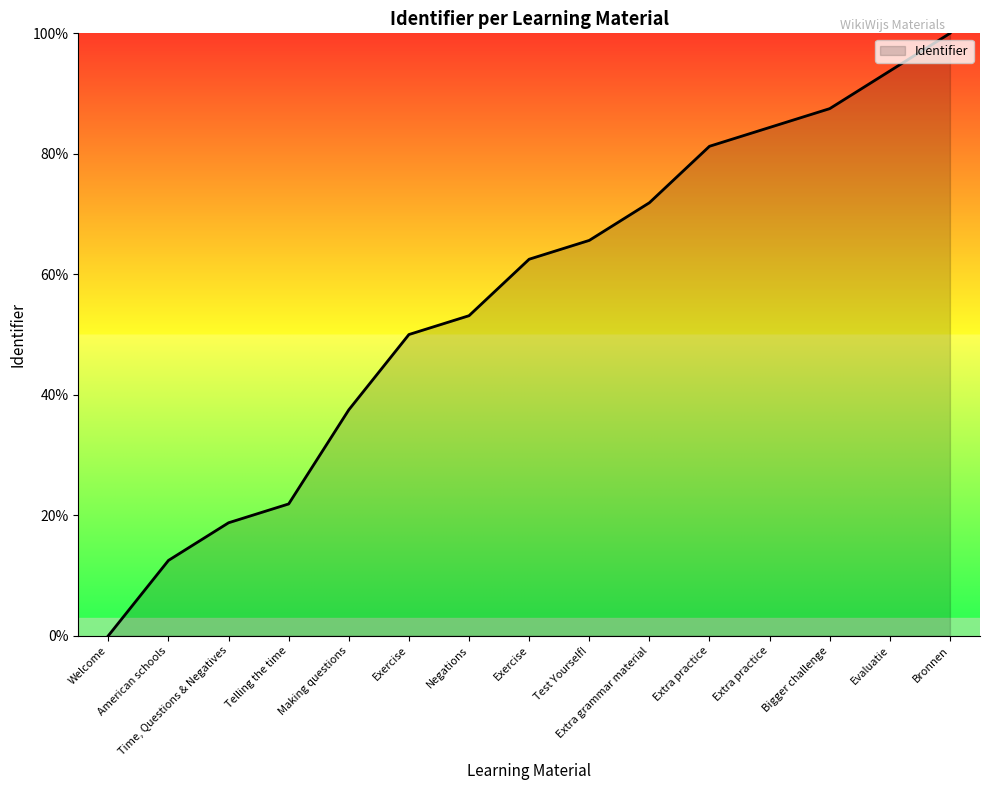

Does the chart display data point markers on the line(s)?

No